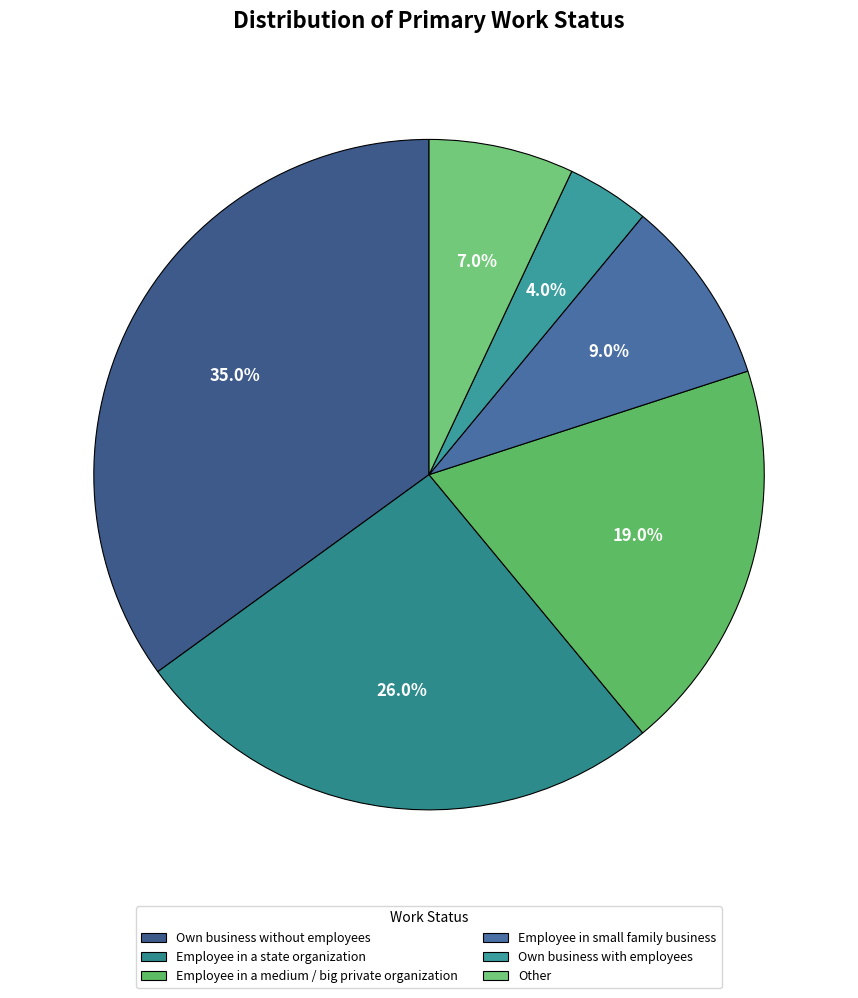

What percentage do Employee in small family business and Employee in a state organization together represent?

35.0%